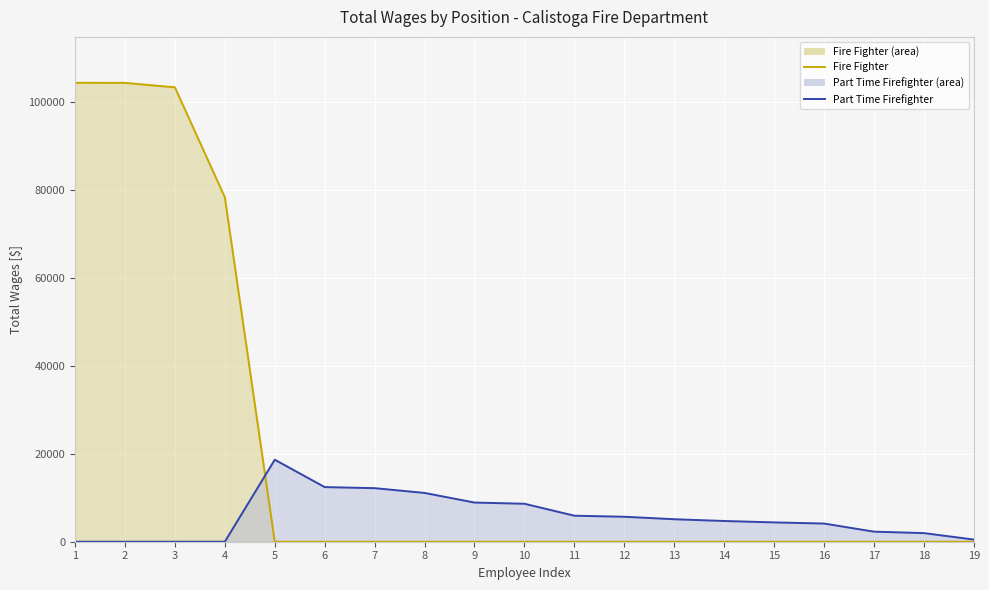

Reading left to right, extract all data points from this chart.

Fire Fighter: 1=104392	2=104370	3=103357	4=78360	5=0	6=0	7=0	8=0	9=0	10=0	11=0	12=0	13=0	14=0	15=0	16=0	17=0	18=0	19=0
Part Time Firefighter: 1=0	2=0	3=0	4=0	5=18655	6=12426	7=12183	8=11099	9=8909	10=8637	11=5918	12=5678	13=5116	14=4716	15=4396	16=4137	17=2292	18=1960	19=494